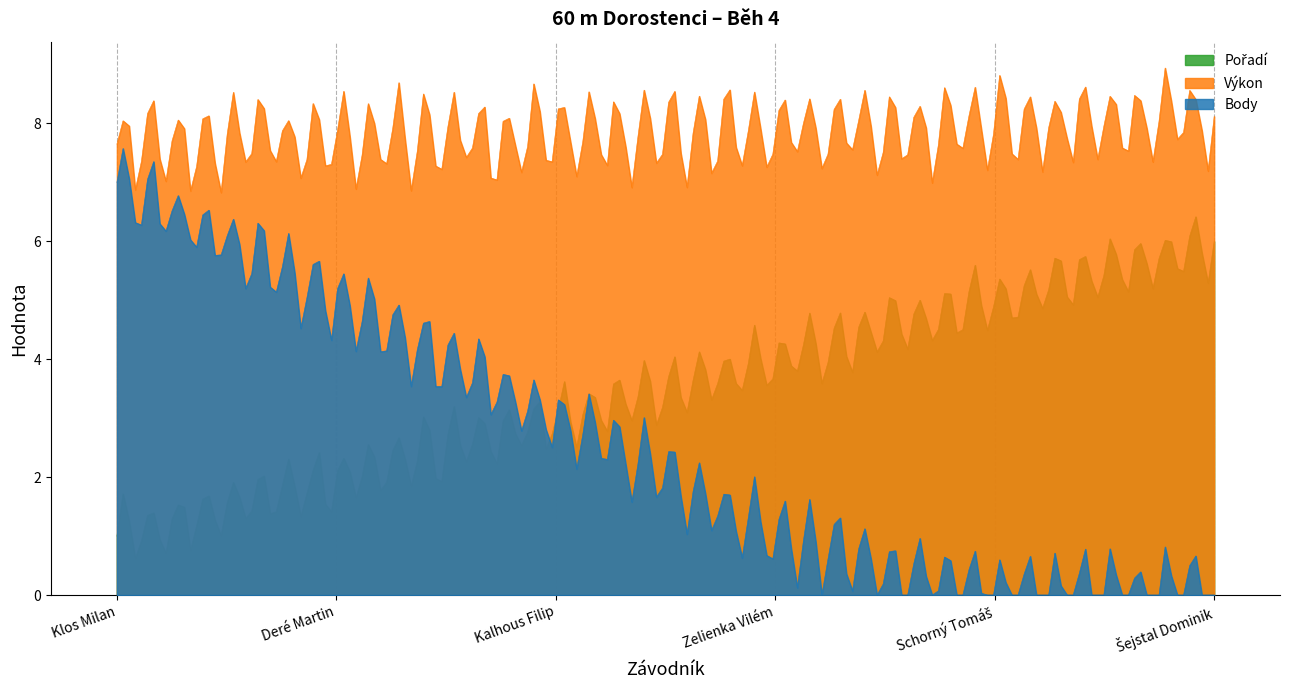

Rank the series by their maximum value, from highest to lowest.

Výkon, Body, Pořadí